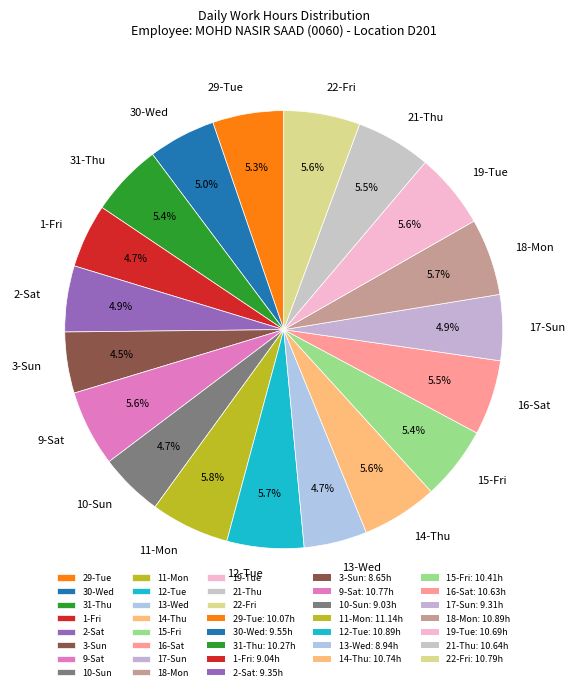

Which has a higher value, 13-Wed or 14-Thu?

14-Thu